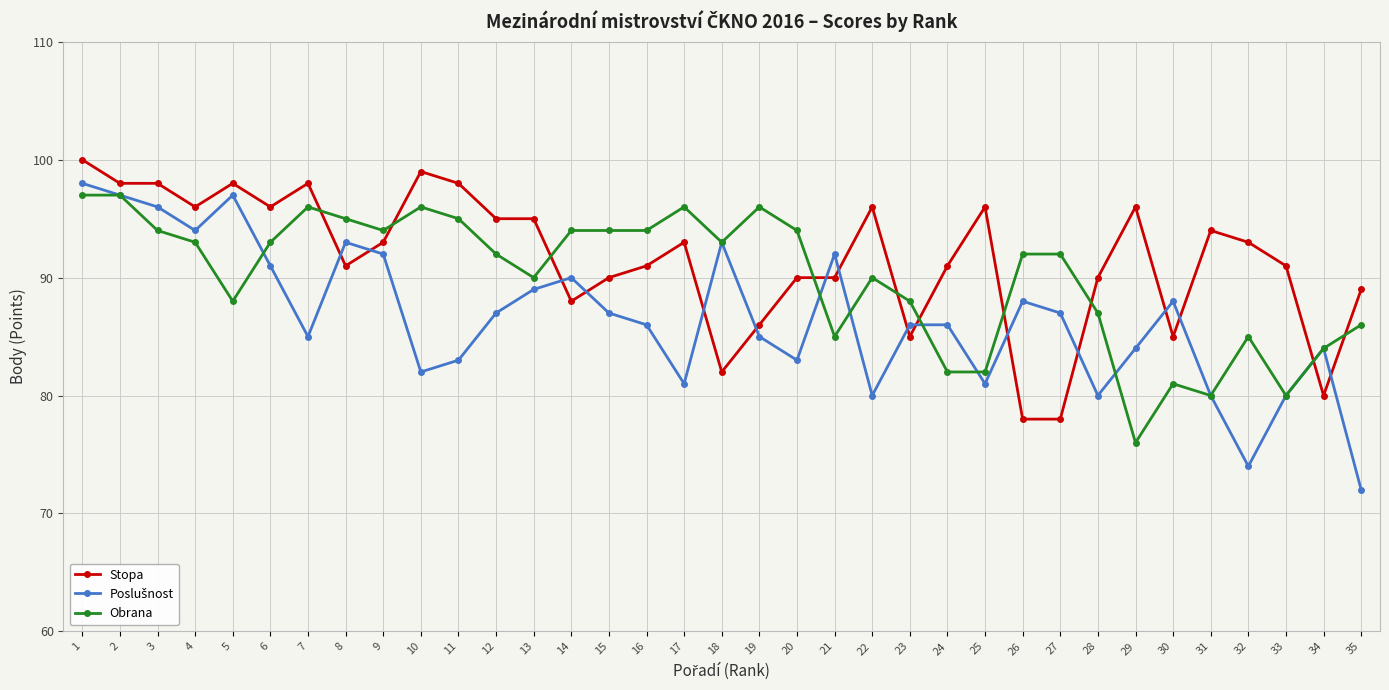

Which series ends up on top after the final intersection of Obrana and Stopa?

Stopa